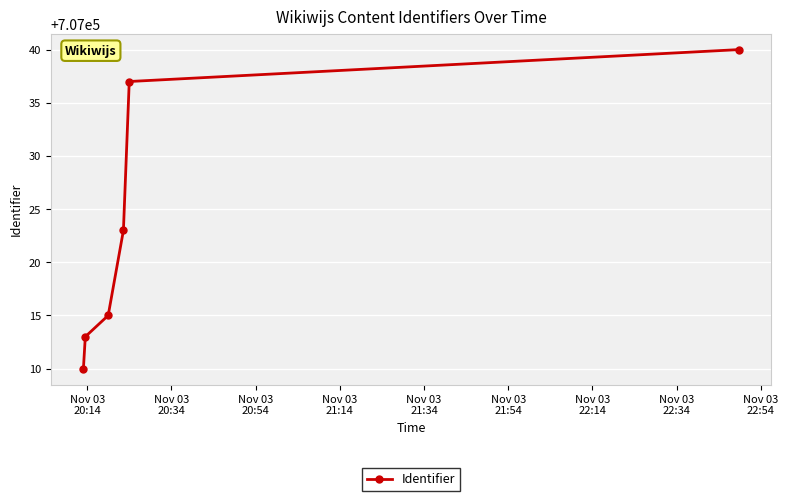

What is the greatest value displayed?

707040